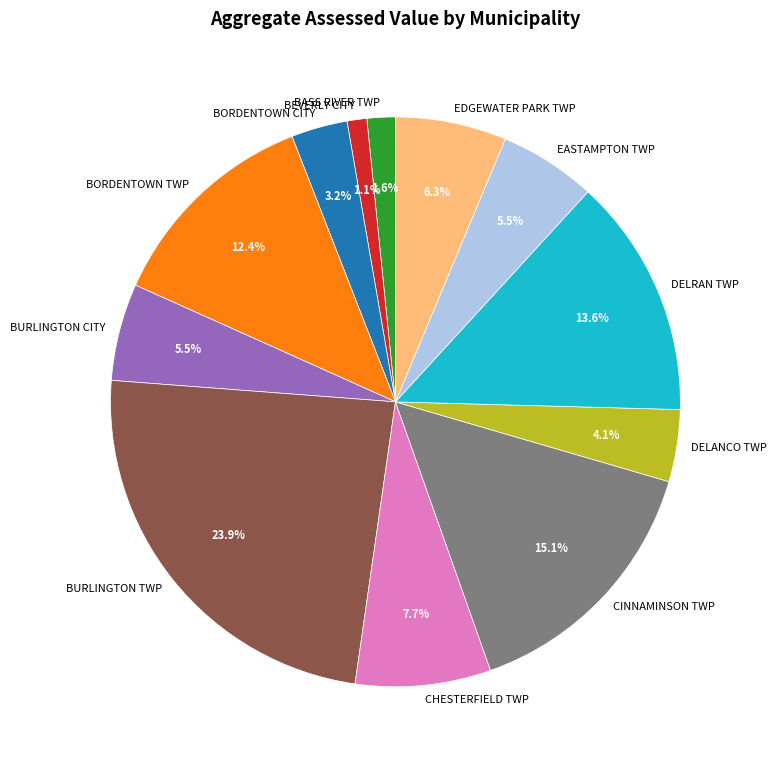

To the nearest percent, what portion does BASS RIVER TWP represent?

2%